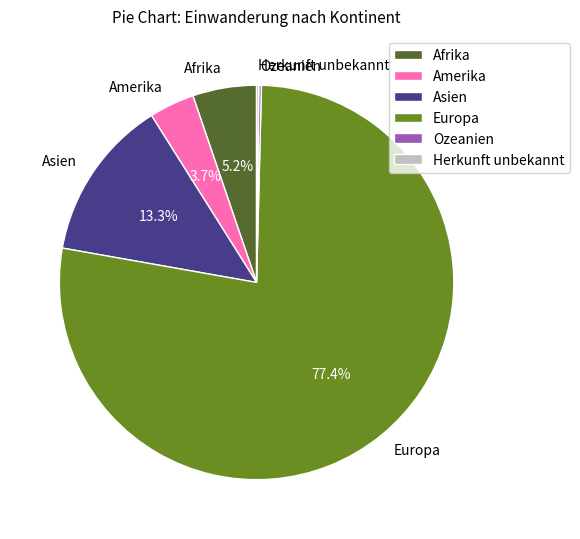

Approximately how many times larger is the value at Afrika compared to Amerika?

1.4